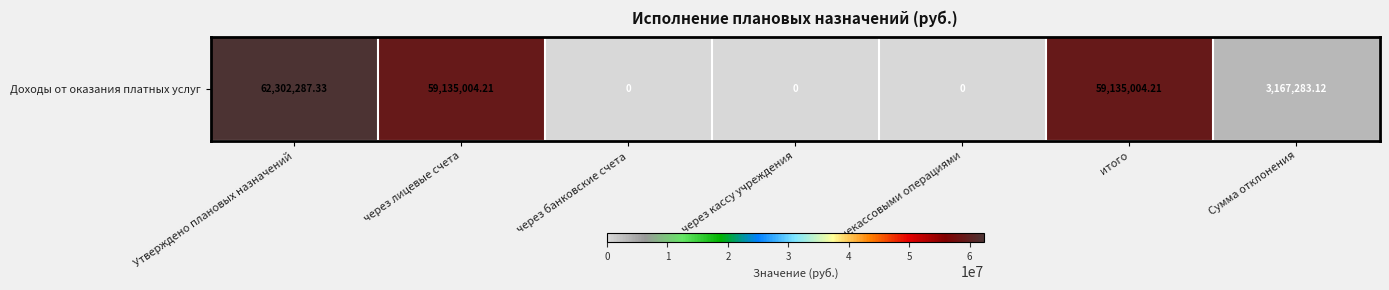

The chart shows a value of 59135004.2 at через лицевые счета. True or false?

True